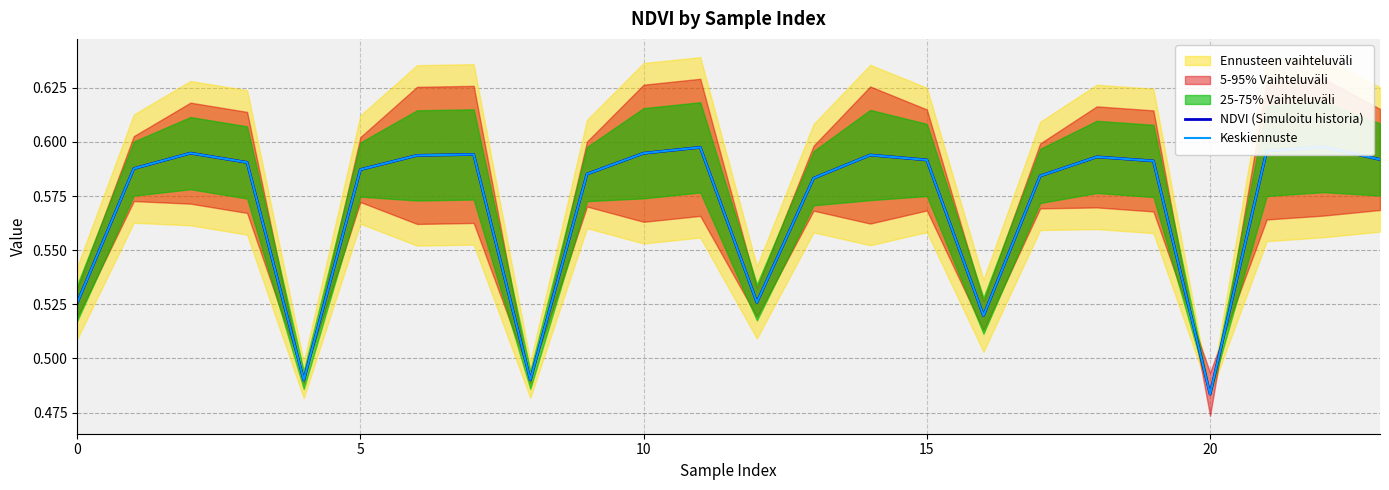

What is the value of the NDVI (Simuloitu historia) point at the 10th from the left?

0.6